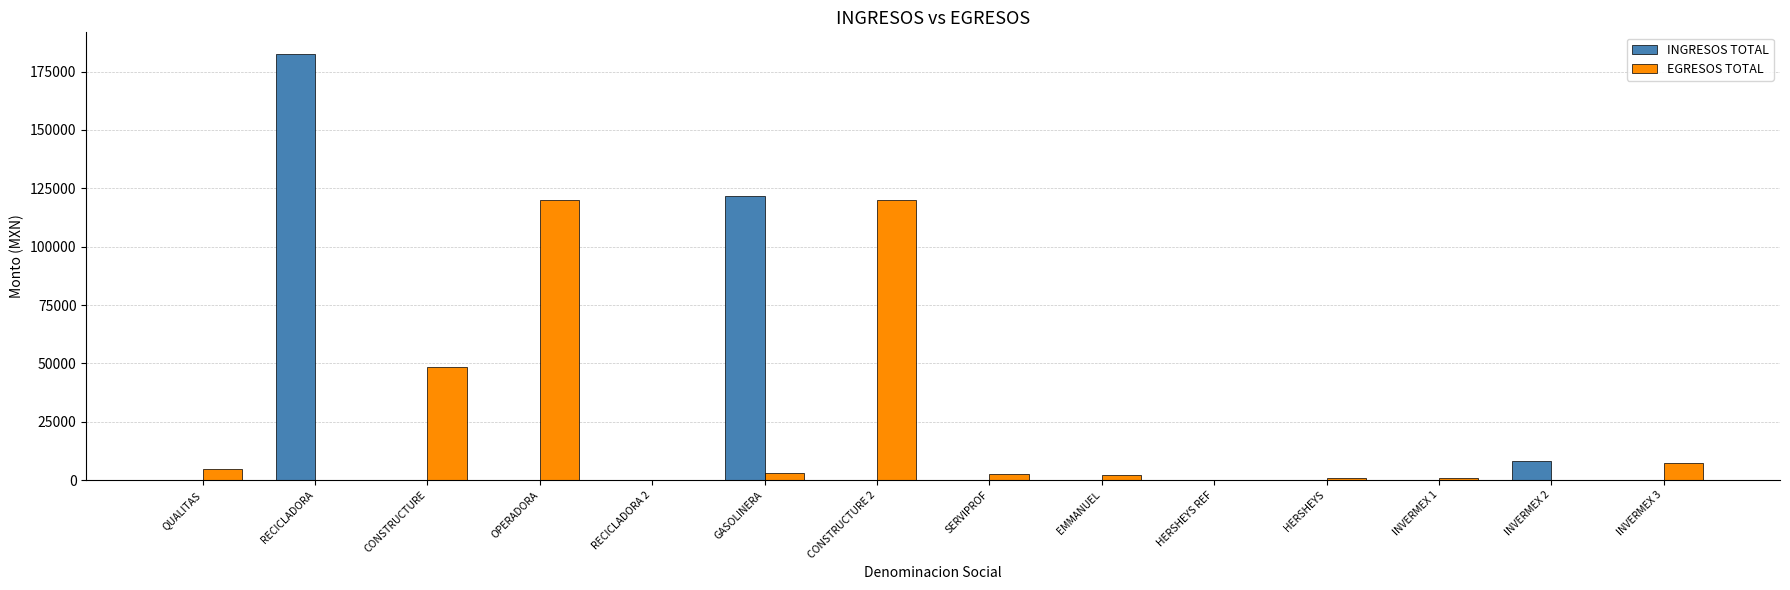

Between QUALITAS and CONSTRUCTURE 2, which series saw the biggest shift?

EGRESOS TOTAL